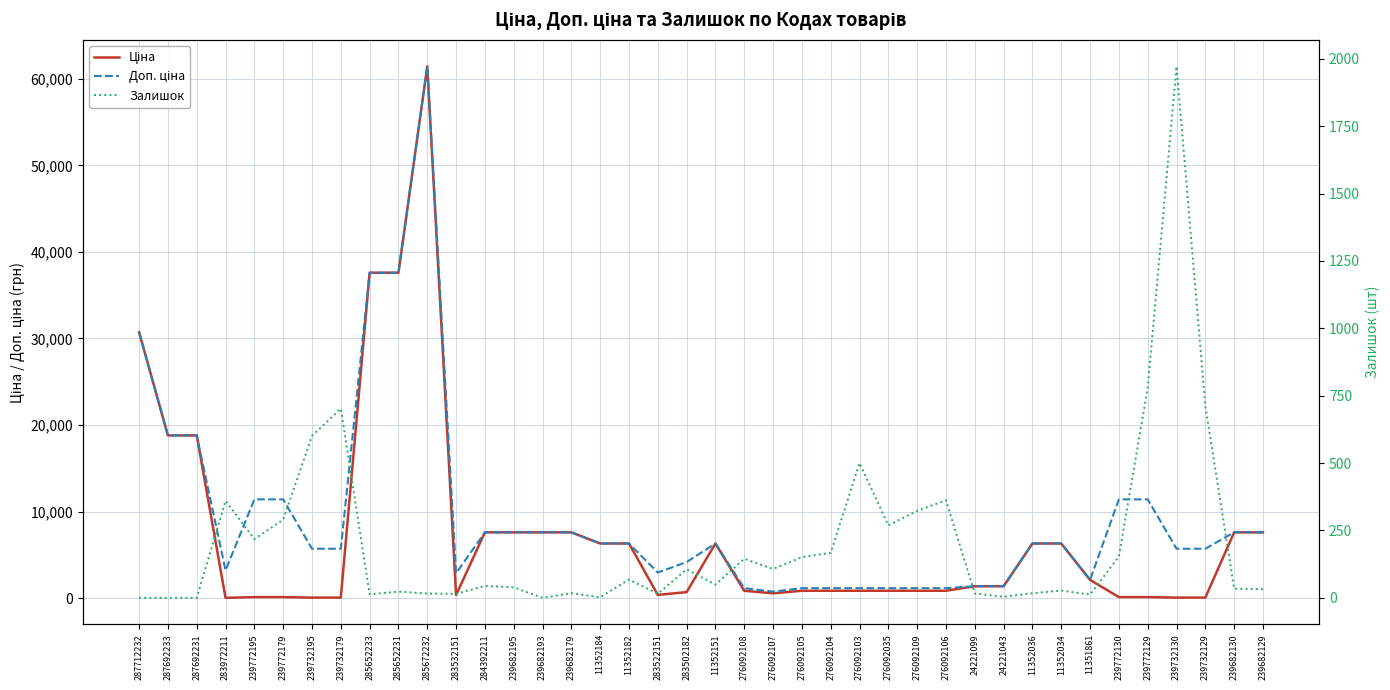

What is the difference between the highest and lowest values at 276092104?

982.7